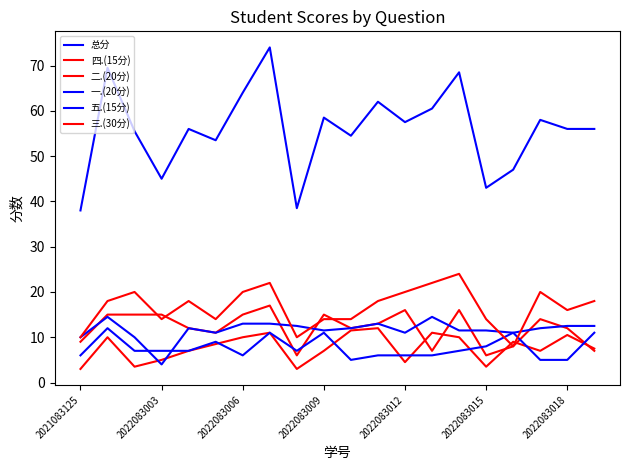

Does the chart display data point markers on the line(s)?

No